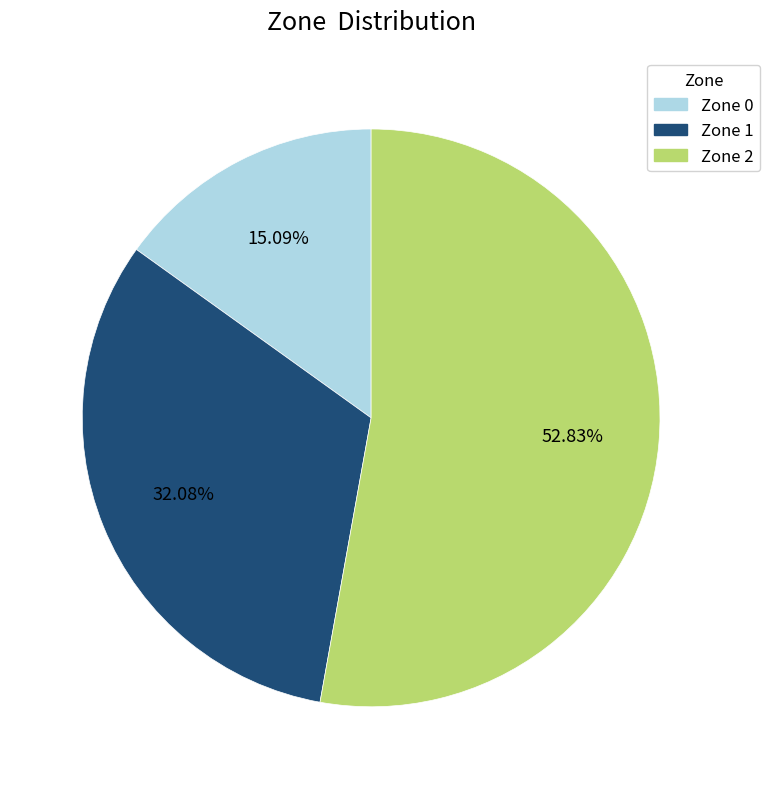

To the nearest percent, what is the average slice percentage?

33%